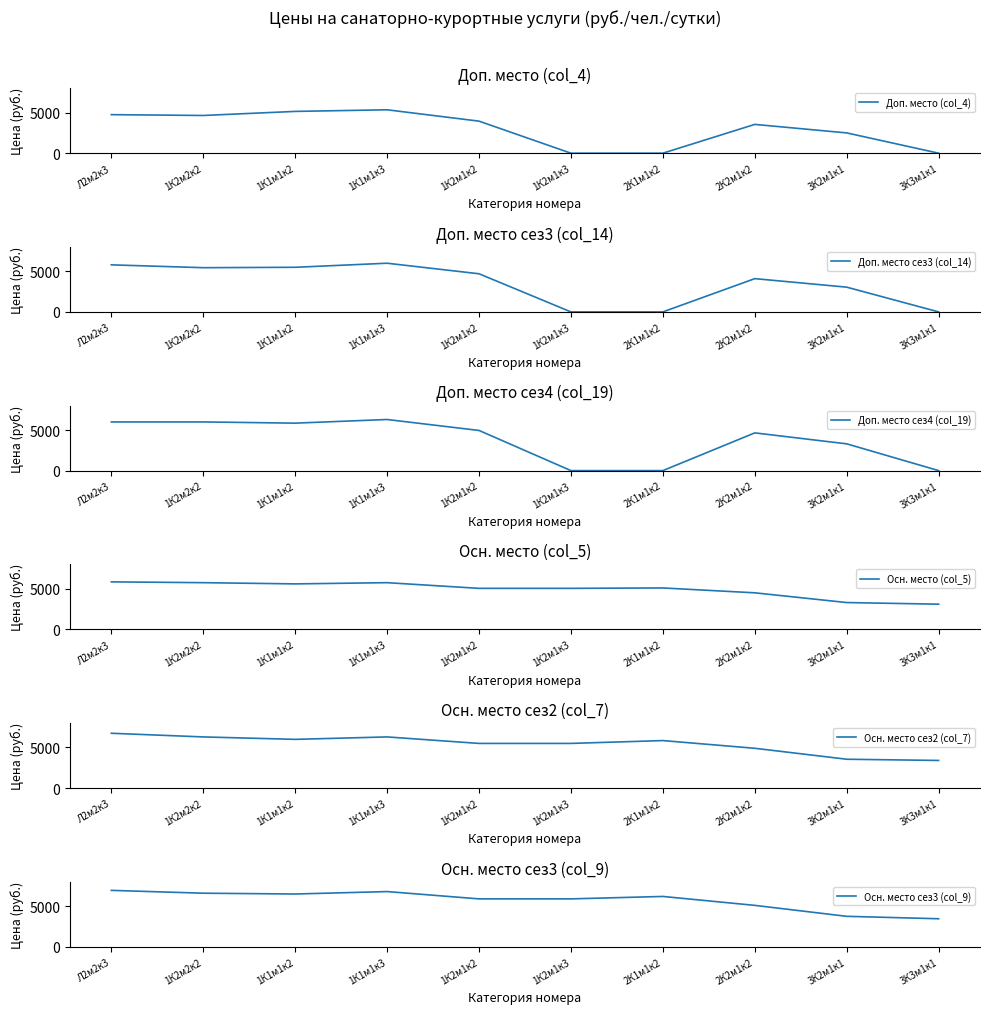

What is the spread (max minus min) of values at 3К3м1к1?

3450